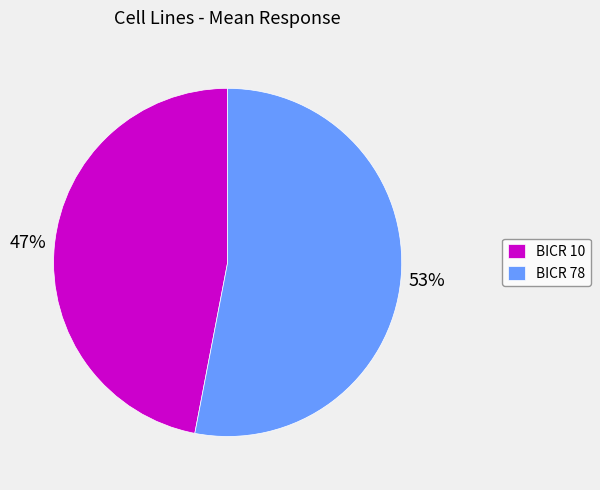

Is the sum of BICR 78 and BICR 10 greater than half?

Yes